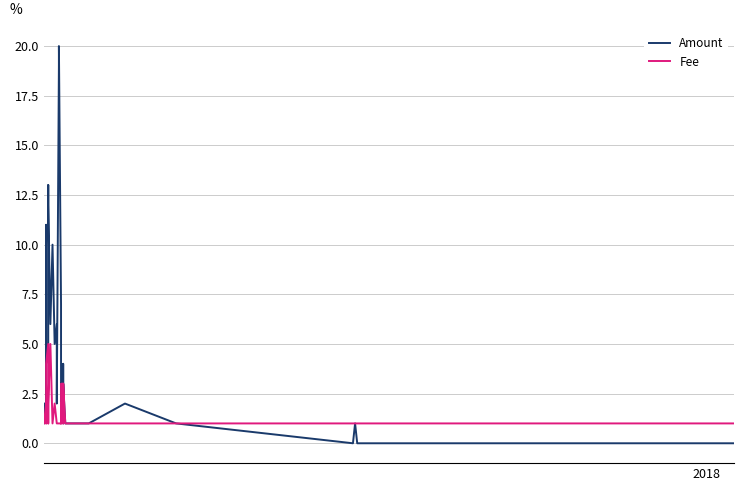

The Fee series shows 0.7 at 29. True or false?

False